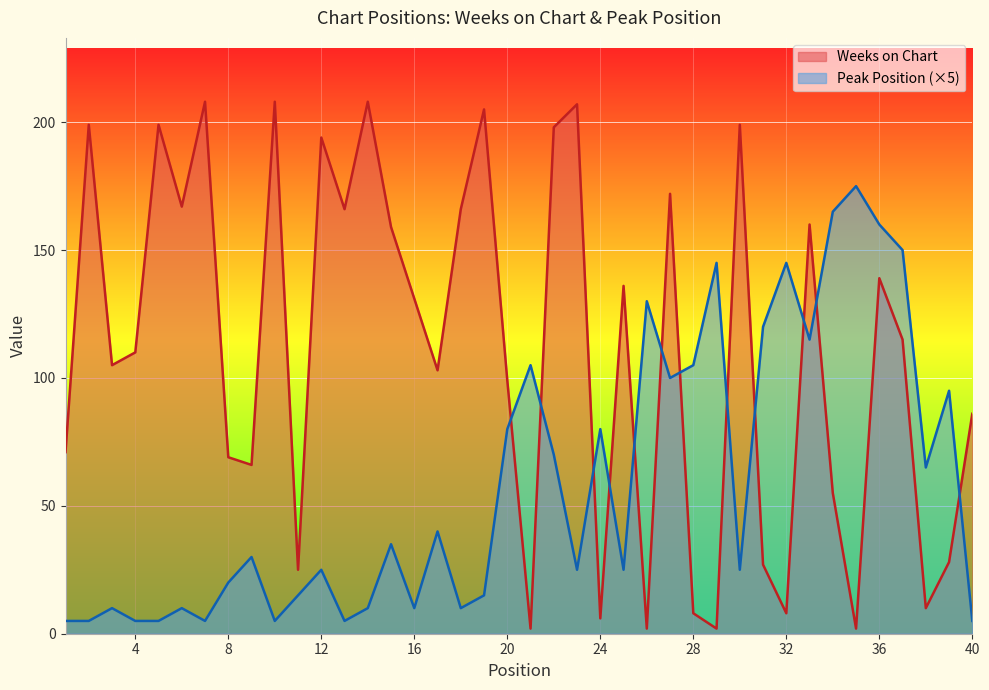

Is the value of Peak Position at 37 greater than the value of Weeks on Chart at 19?

No